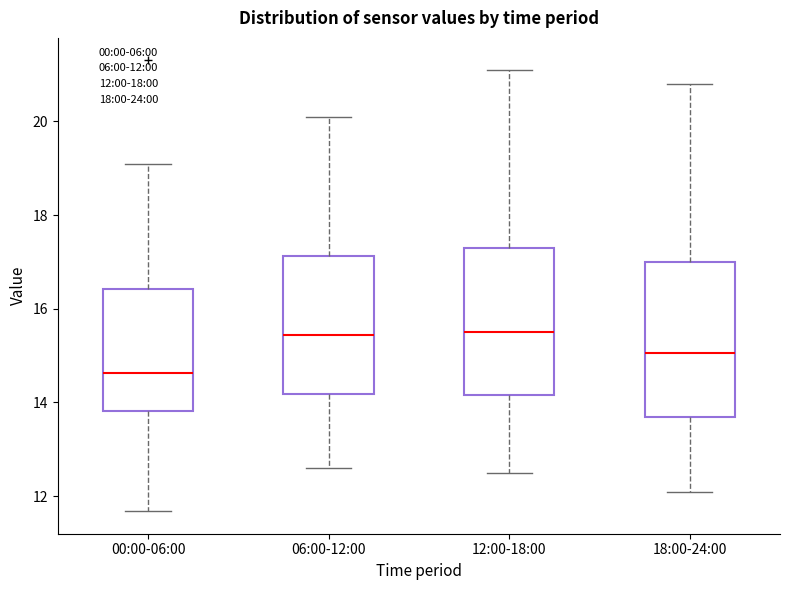

Where does the lower whisker of the box for 18:00-24:00 end on the y-axis? The values are not printed on the chart, so give them approximately, as read against the axis.

12.2